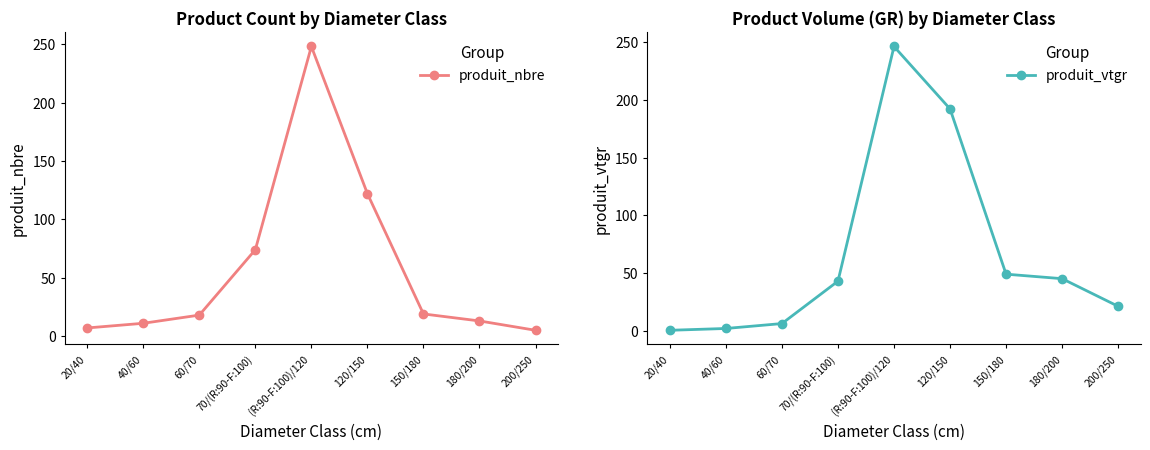

What is the label of the 1st point from the left?

20/40